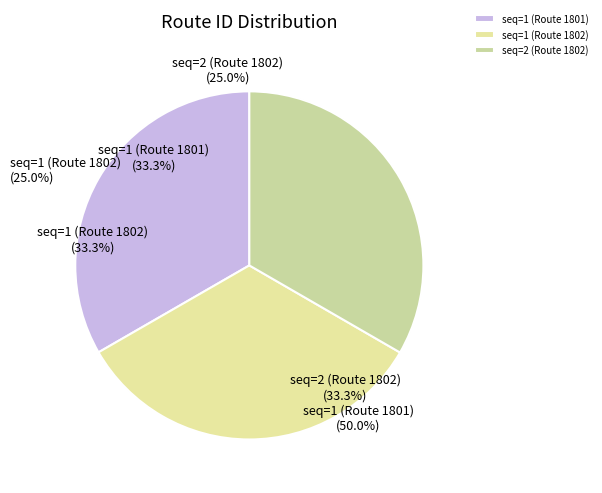

To the nearest percent, what is the combined percentage of seq=1 (Route 1801) and seq=1 (Route 1802)?

67%